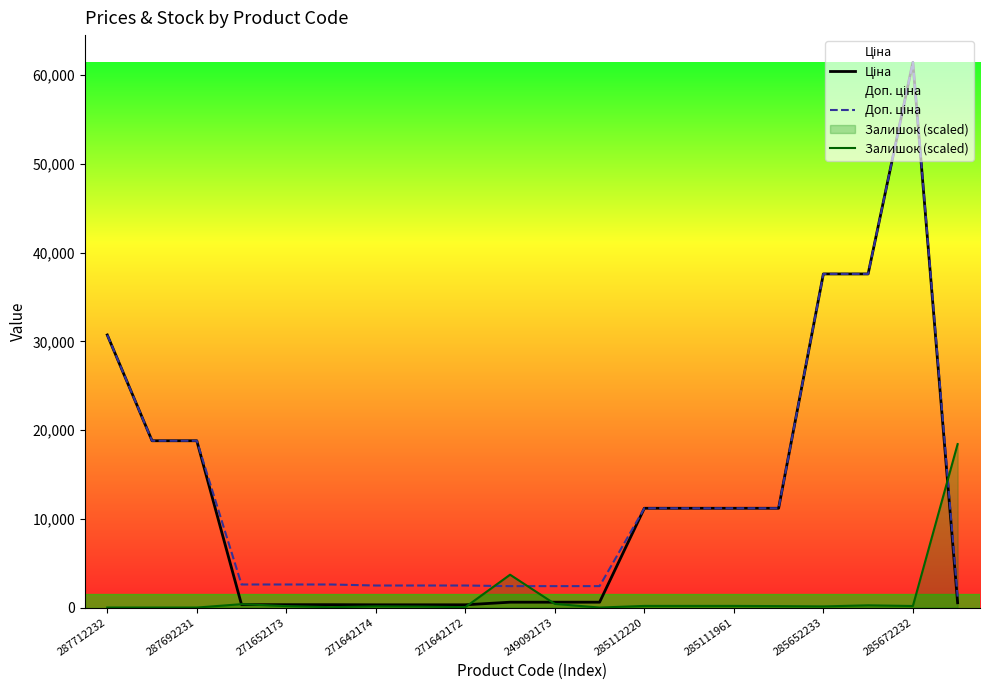

What is the greatest value displayed?

61434.3